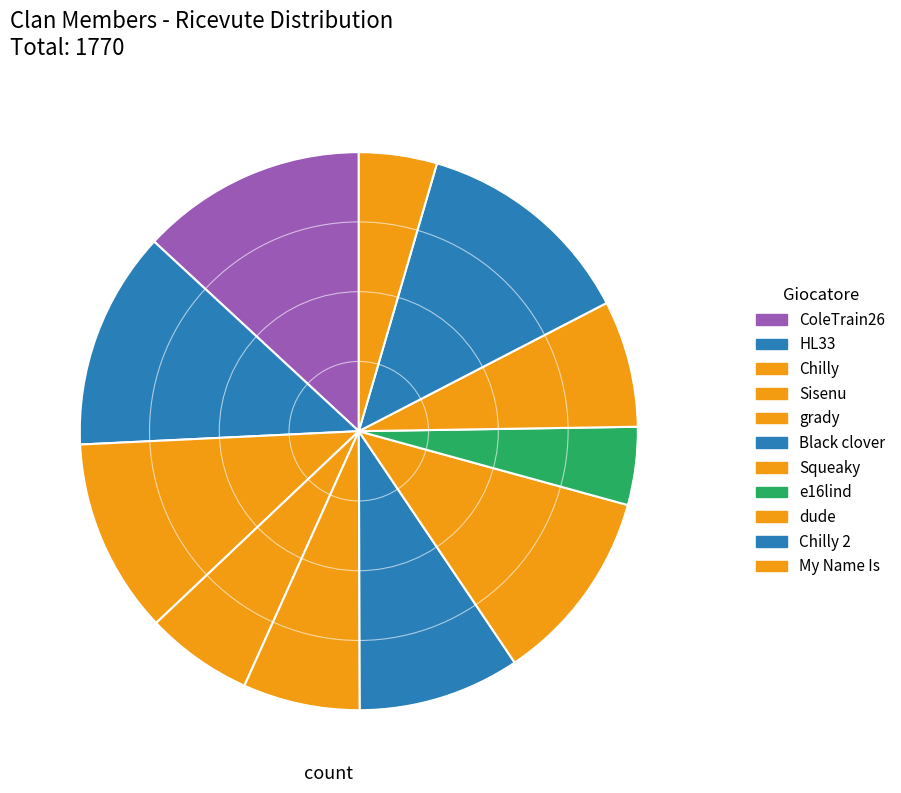

Count the number of slices in the pie.

11